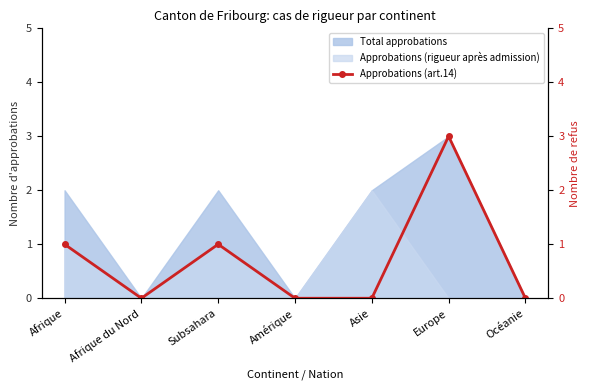

True or false: Approbations (rigueur après admission) has a value of 1 at Amérique.

False